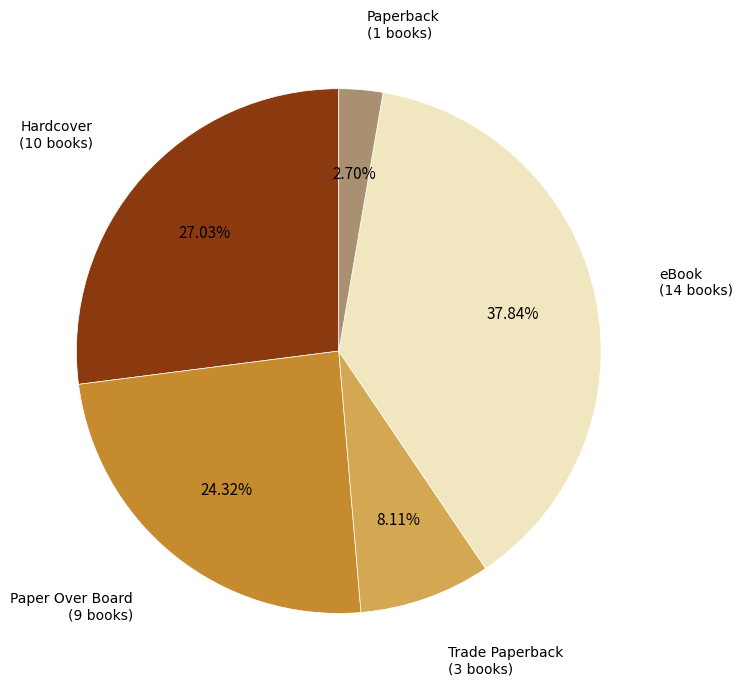

To the nearest percent, what is the difference between the Trade Paperback and Hardcover slice percentages?

19%